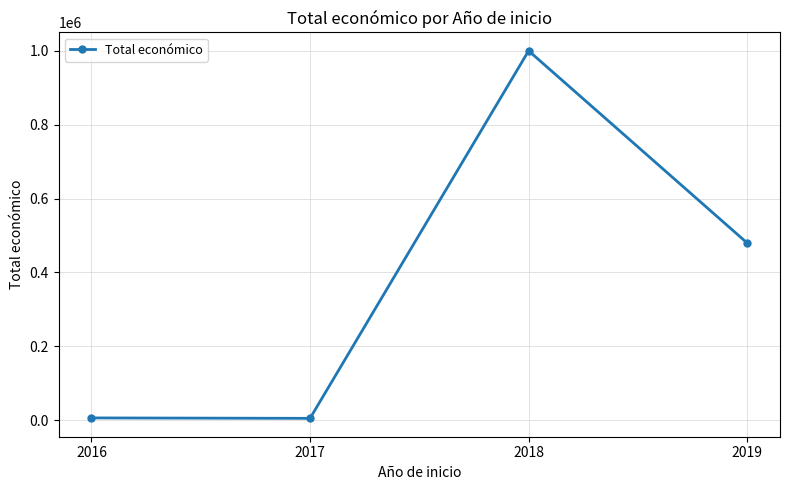

Where does the data first go above 479561?

2018